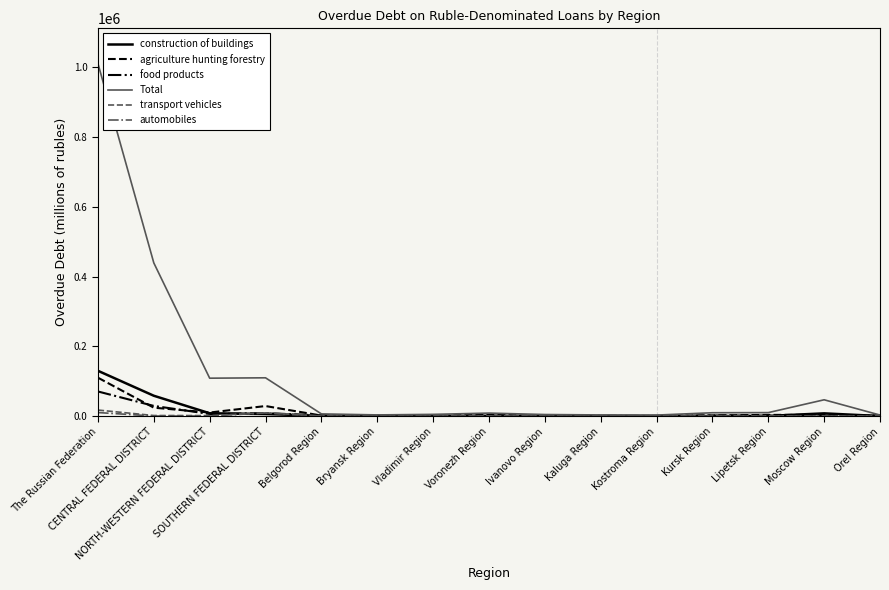

Which series has the largest total across all categories?

Total